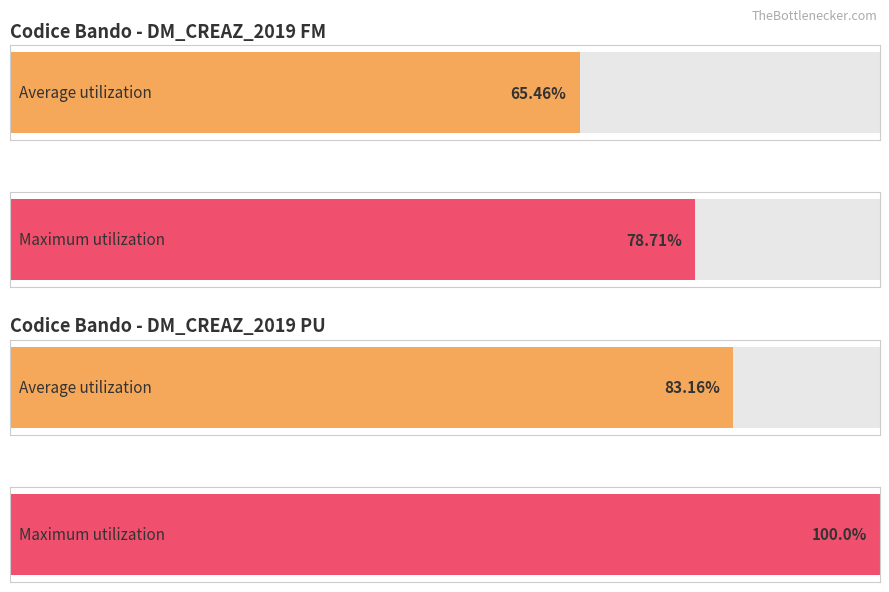

Is it true that Average utilization equals 128.5 at 3?

False